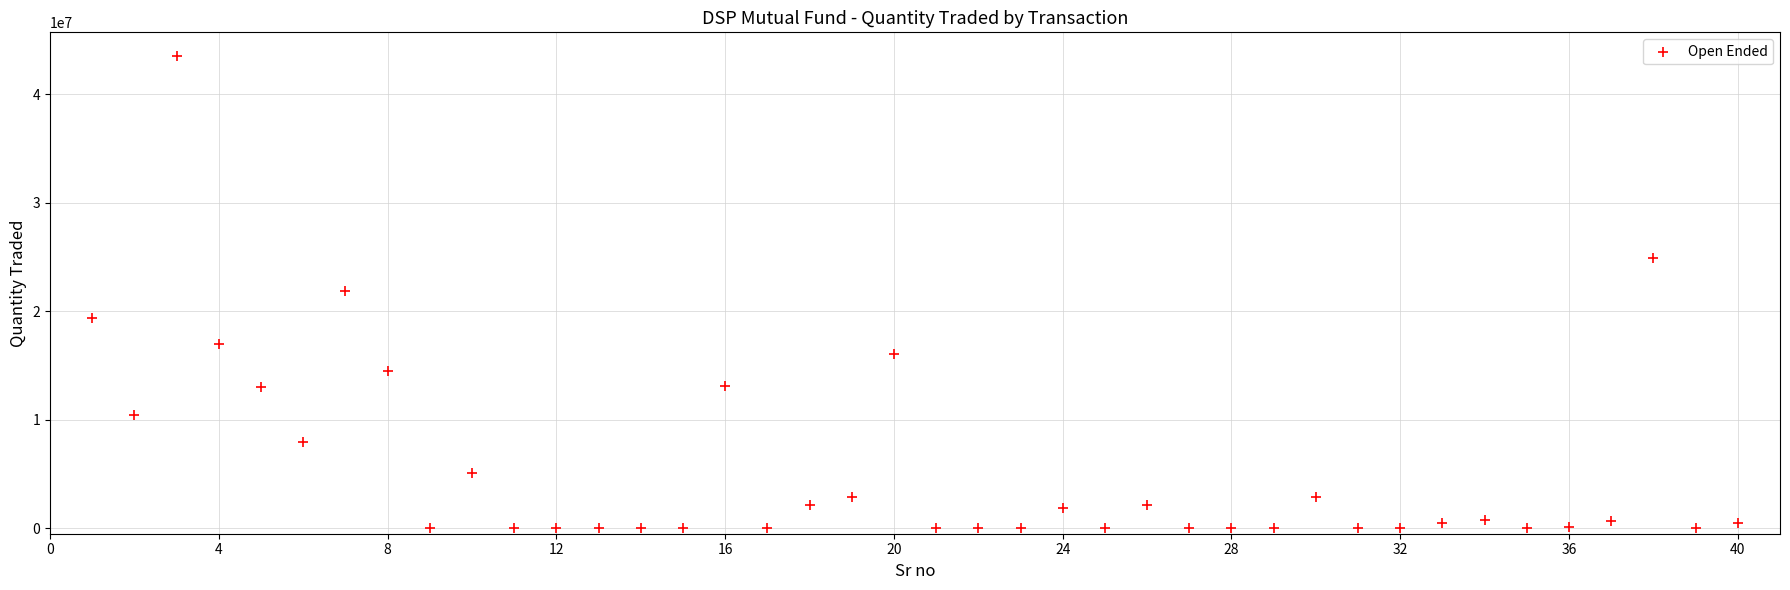

What is the range of Y values (max minus min)?

43508217.5